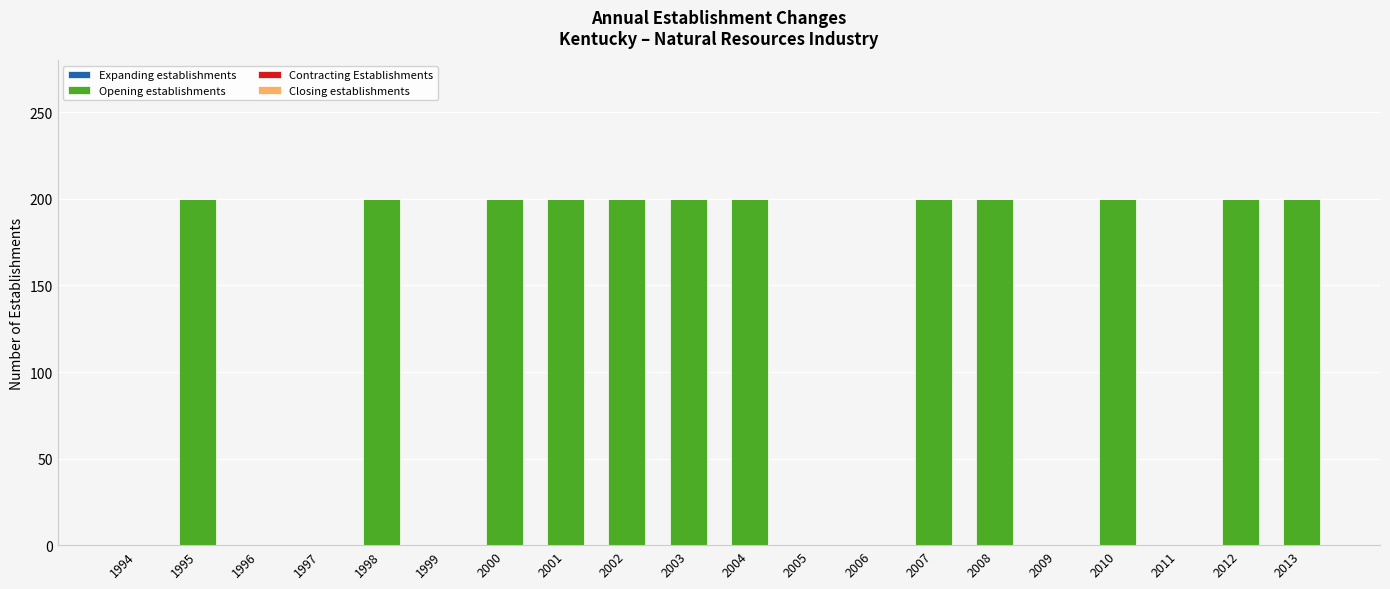

What is the maximum value shown in the chart?

200